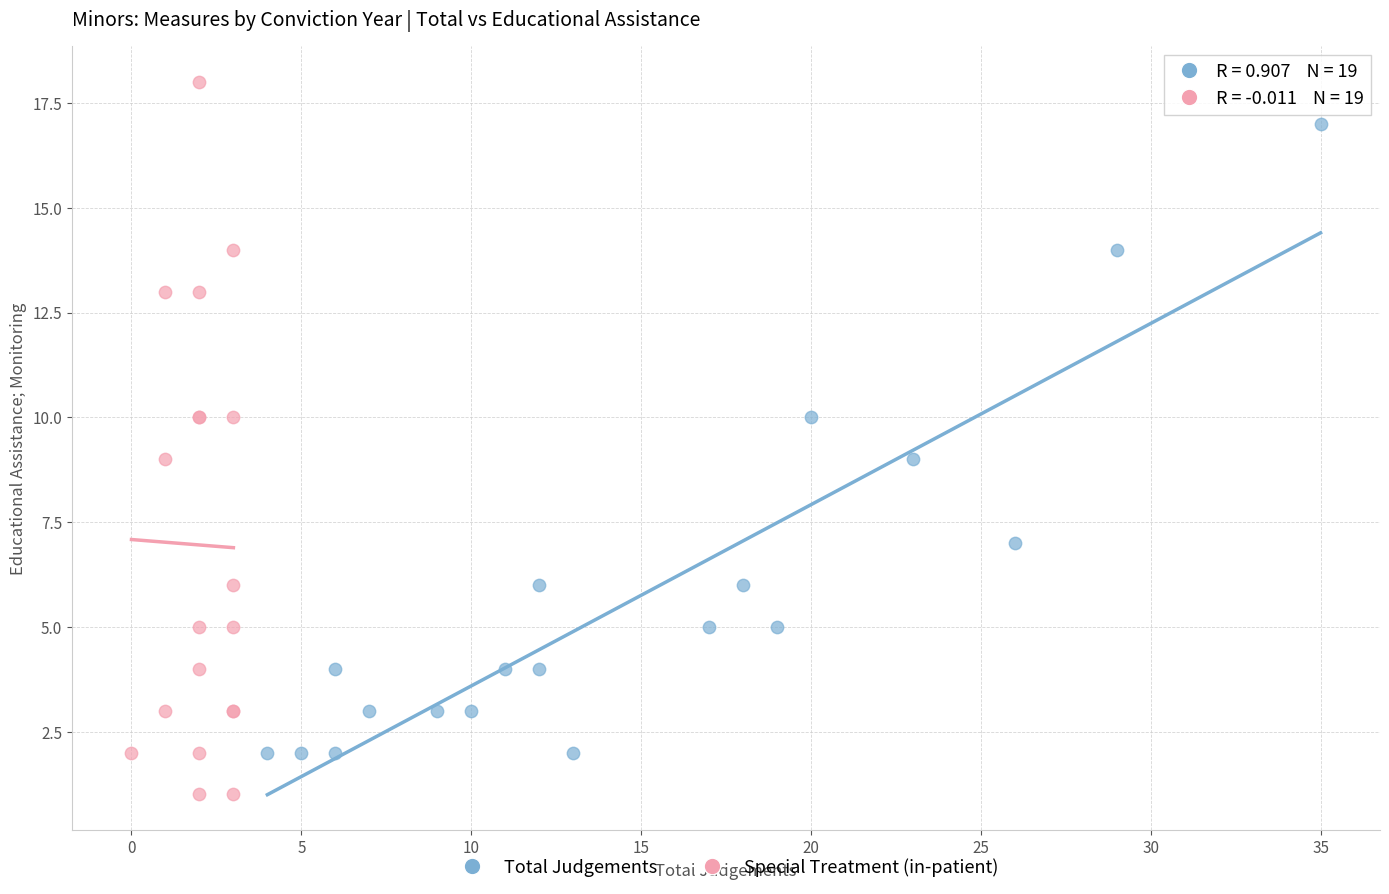

Which series contains the lowest Y value?

Special Treatment (in-patient)